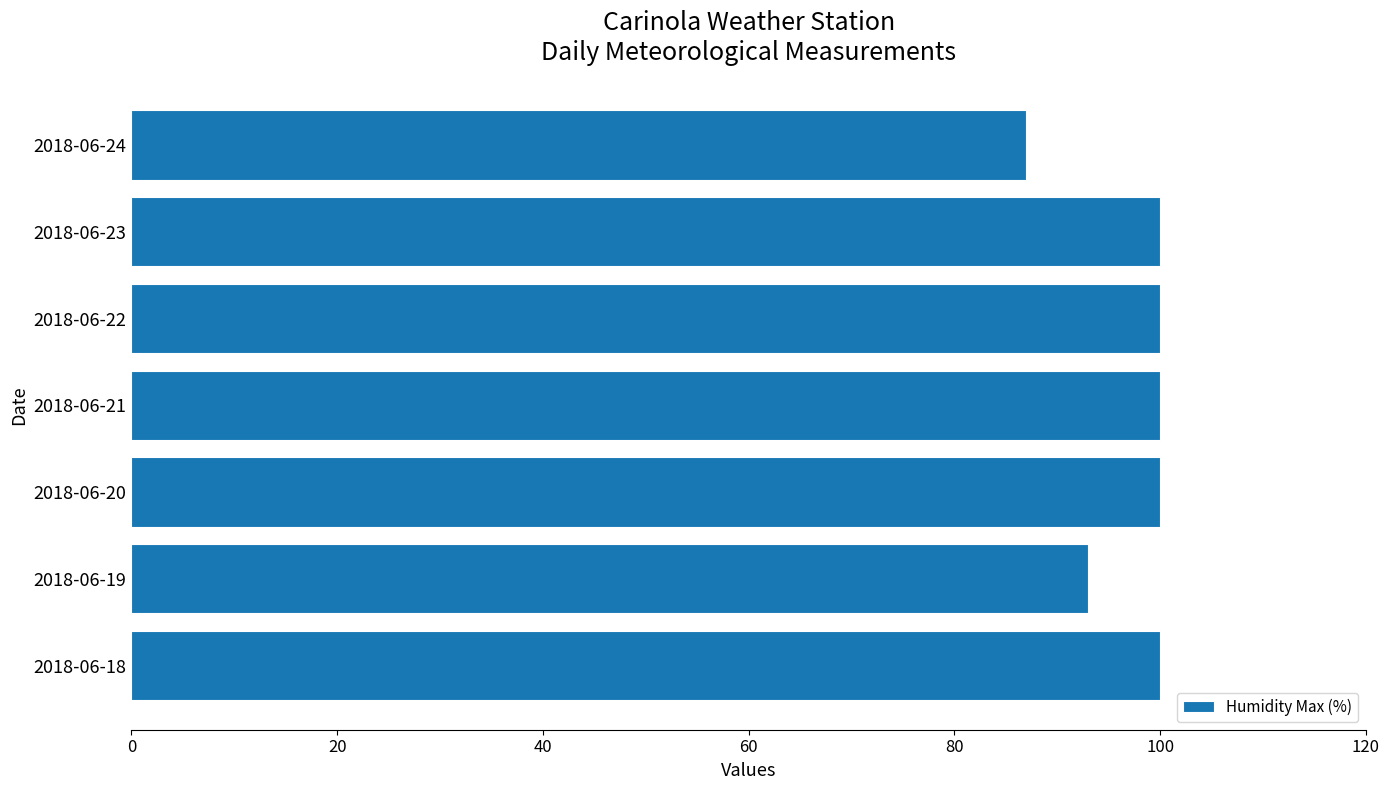

Reading bottom to top, what are all the values shown in this chart?

100	93	100	100	100	100	87